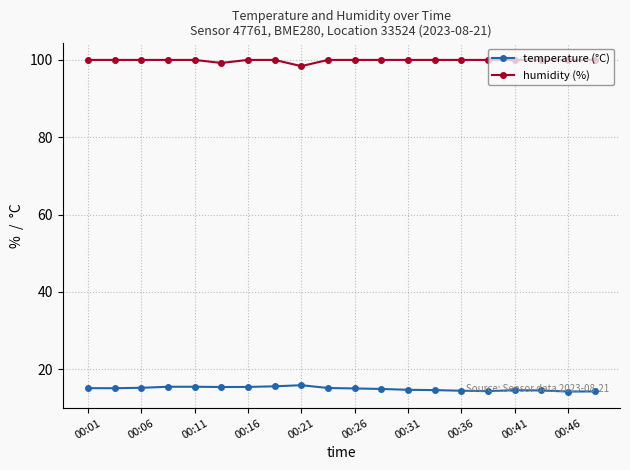

Which series has the largest total across all categories?

humidity (%)